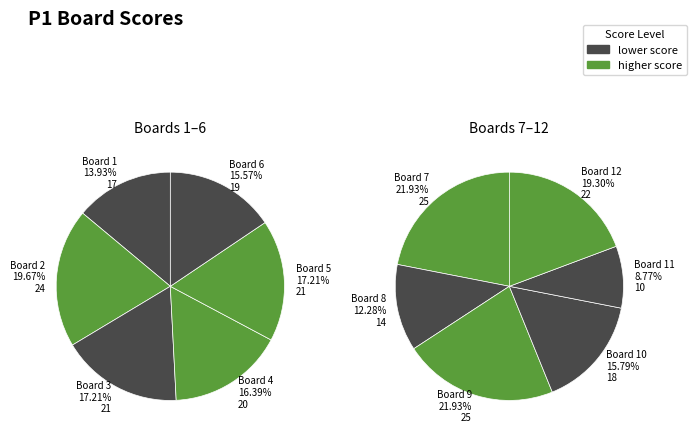

What is the change in value from 4 to 10?

-2